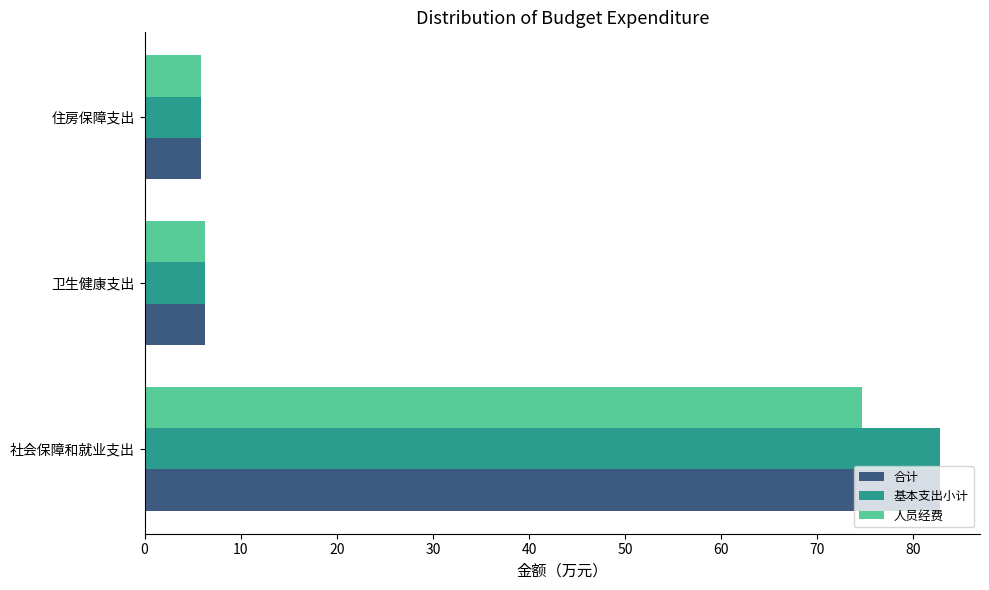

What is the approximate value of 合计 at 卫生健康支出?

6.3